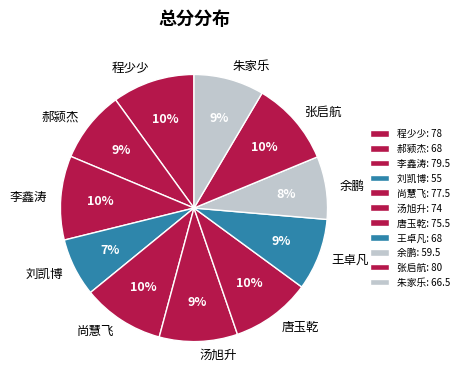

To the nearest percent, what is the average slice percentage?

9%